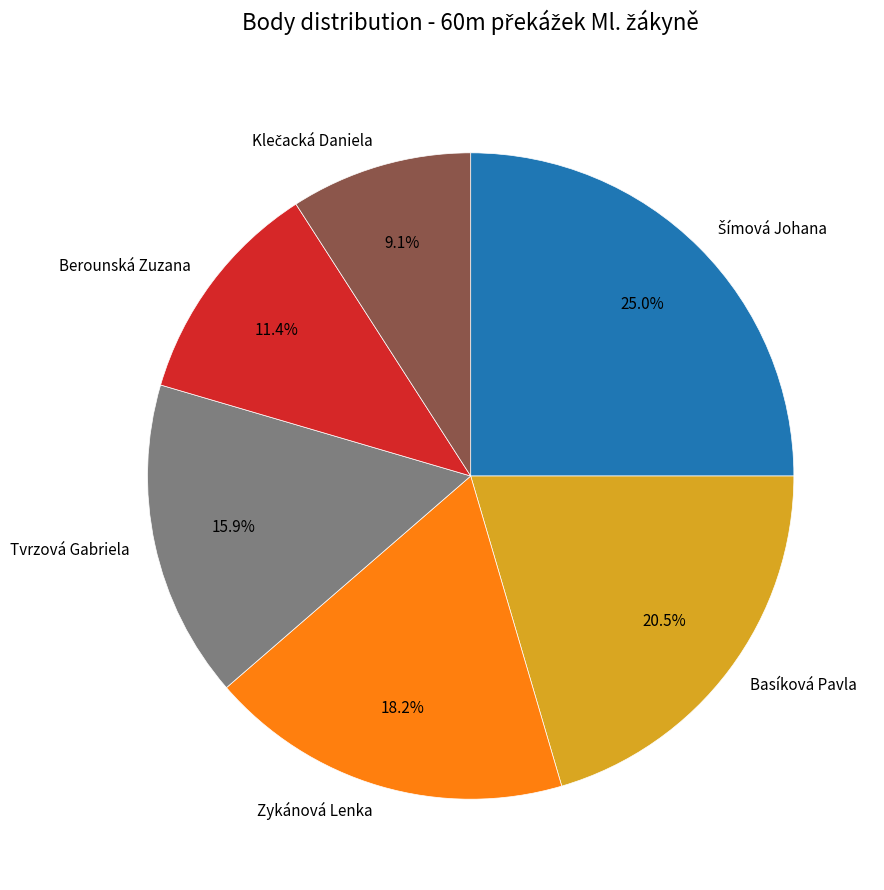

Does any single category account for the majority?

No